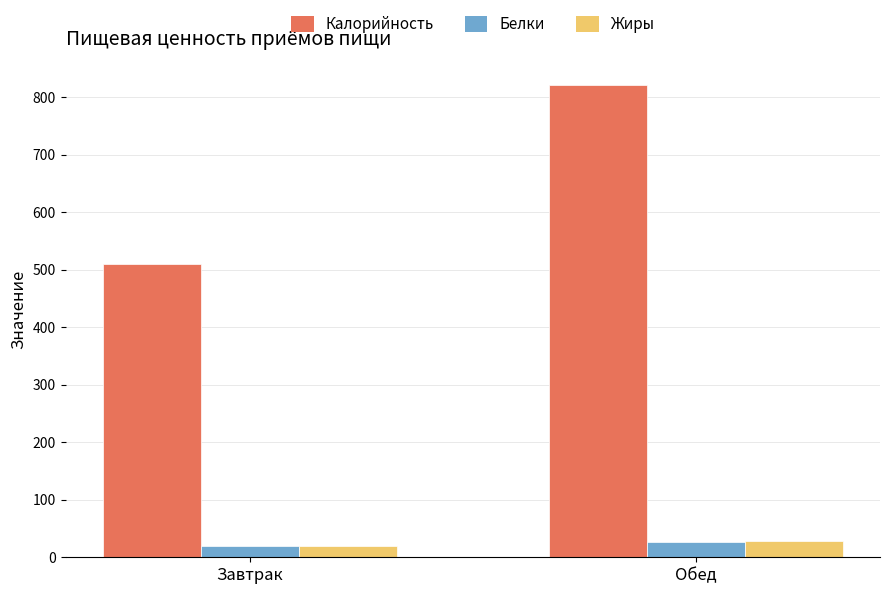

At which category does the chart reach its minimum across all series?

Завтрак